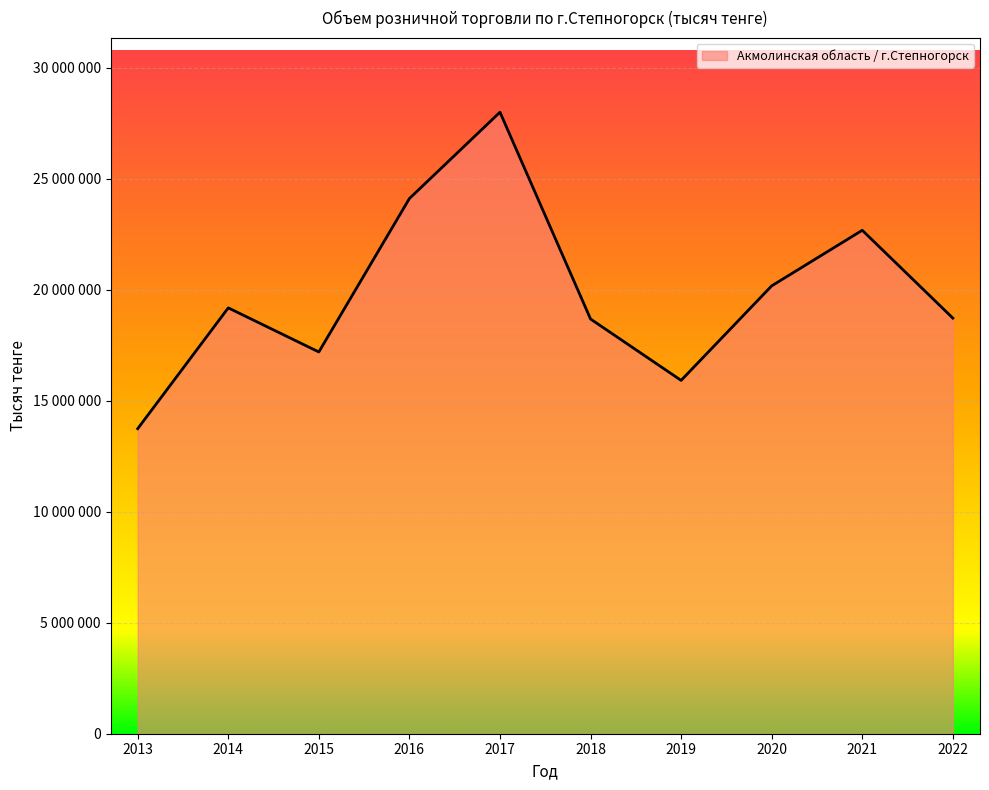

Does the chart have visible grid lines?

Yes